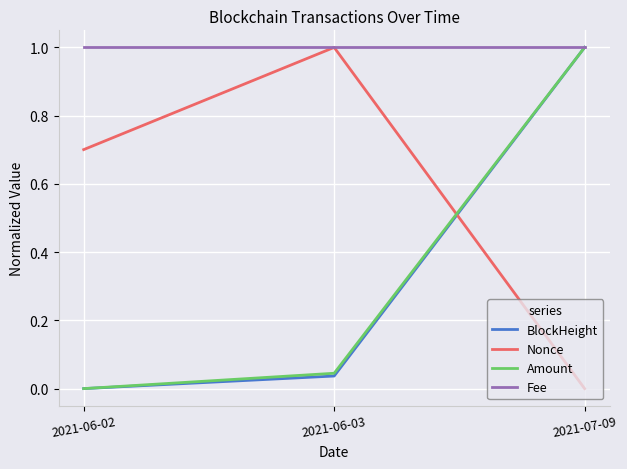

Count the number of categories in the chart.

3